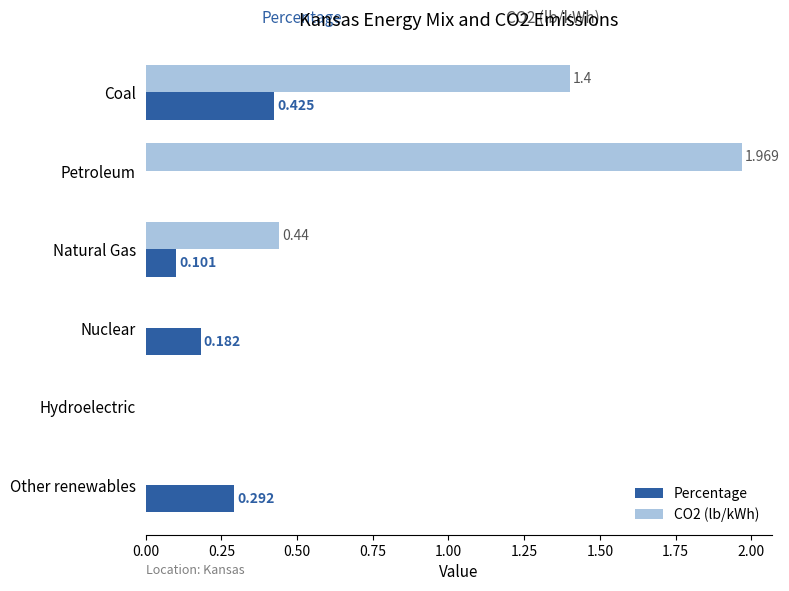

Between Nuclear and Other renewables, which series saw the biggest shift?

Percentage